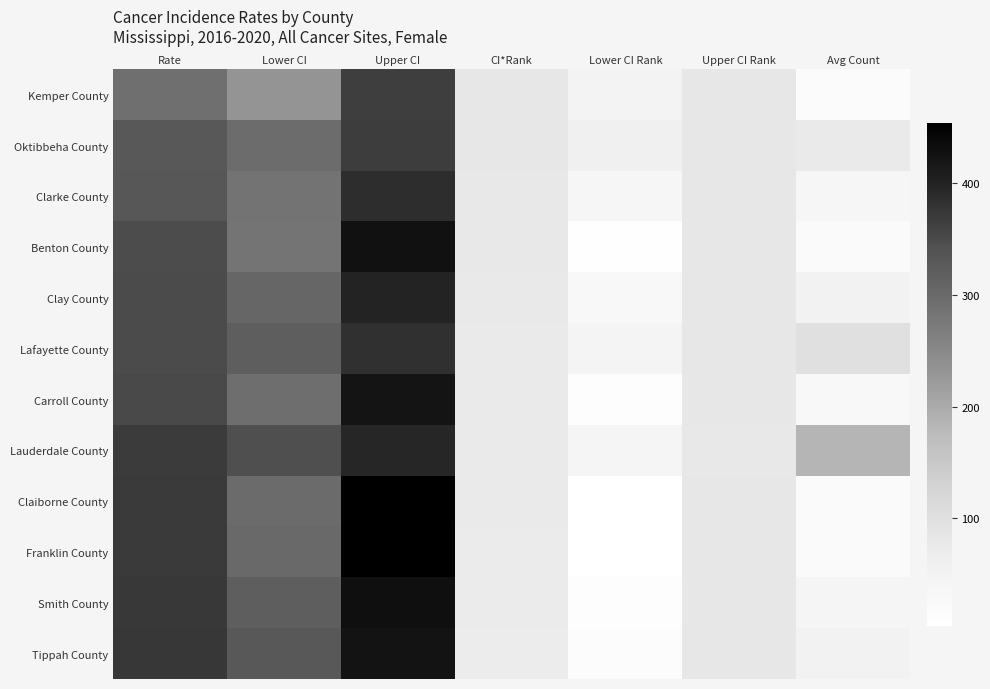

Reading left to right, extract all data points from this chart.

Kemper County: Rate=292.3	Lower CI=231.6	Upper CI=364.6	CI*Rank=81.0	Lower CI Rank=47.0	Upper CI Rank=81.0	Avg Count=19.0
Oktibbeha County: Rate=330.2	Lower CI=296.6	Upper CI=366.5	CI*Rank=80.0	Lower CI Rank=58.0	Upper CI Rank=81.0	Avg Count=76.0
Clarke County: Rate=332.3	Lower CI=284.8	Upper CI=386.1	CI*Rank=79.0	Lower CI Rank=37.0	Upper CI Rank=81.0	Avg Count=39.0
Benton County: Rate=348.2	Lower CI=282.0	Upper CI=426.7	CI*Rank=78.0	Lower CI Rank=7.0	Upper CI Rank=81.0	Avg Count=21.0
Clay County: Rate=349.7	Lower CI=305.6	Upper CI=398.9	CI*Rank=77.0	Lower CI Rank=29.0	Upper CI Rank=81.0	Avg Count=50.0
Lafayette County: Rate=350.5	Lower CI=319.5	Upper CI=383.9	CI*Rank=76.0	Lower CI Rank=44.0	Upper CI Rank=81.0	Avg Count=99.0
Carroll County: Rate=352.0	Lower CI=292.7	Upper CI=421.7	CI*Rank=75.0	Lower CI Rank=12.0	Upper CI Rank=81.0	Avg Count=29.0
Lauderdale County: Rate=369.0	Lower CI=344.5	Upper CI=394.7	CI*Rank=74.0	Lower CI Rank=41.0	Upper CI Rank=79.0	Avg Count=185.0
Claiborne County: Rate=370.5	Lower CI=299.2	Upper CI=454.3	CI*Rank=73.0	Lower CI Rank=4.0	Upper CI Rank=81.0	Avg Count=21.0
Franklin County: Rate=370.9	Lower CI=301.3	Upper CI=453.5	CI*Rank=72.0	Lower CI Rank=4.0	Upper CI Rank=81.0	Avg Count=22.0
Smith County: Rate=372.1	Lower CI=320.5	Upper CI=430.1	CI*Rank=71.0	Lower CI Rank=10.0	Upper CI Rank=81.0	Avg Count=42.0
Tippah County: Rate=374.6	Lower CI=329.7	Upper CI=424.3	CI*Rank=70.0	Lower CI Rank=14.0	Upper CI Rank=81.0	Avg Count=53.0